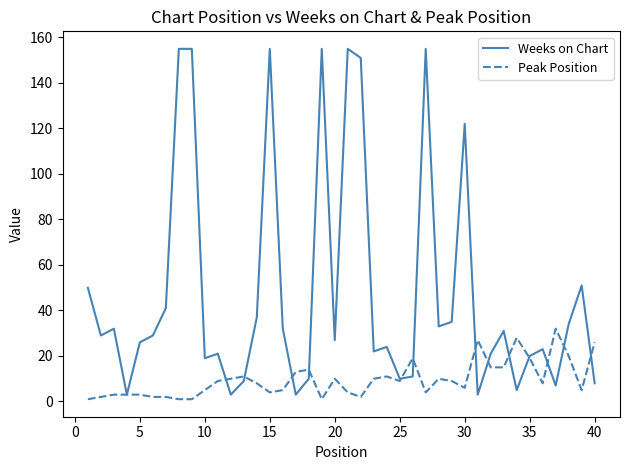

What are all the series names shown in the legend?

Weeks on Chart, Peak Position